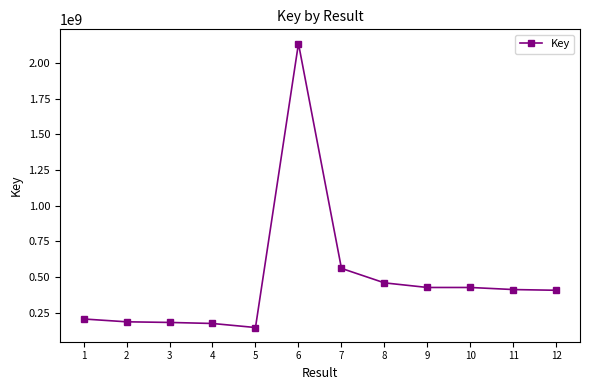

What is the value of the 1st point from the left?

206602502